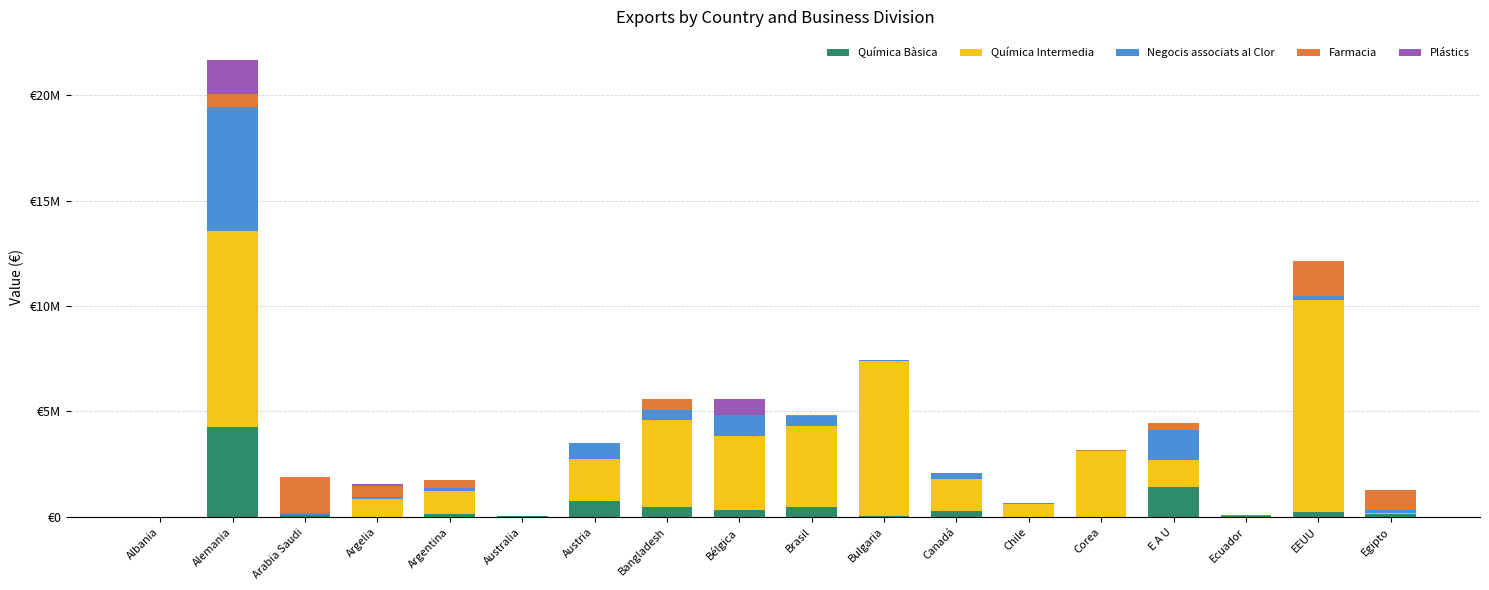

What is the average value of the Farmacia series?

380731.8